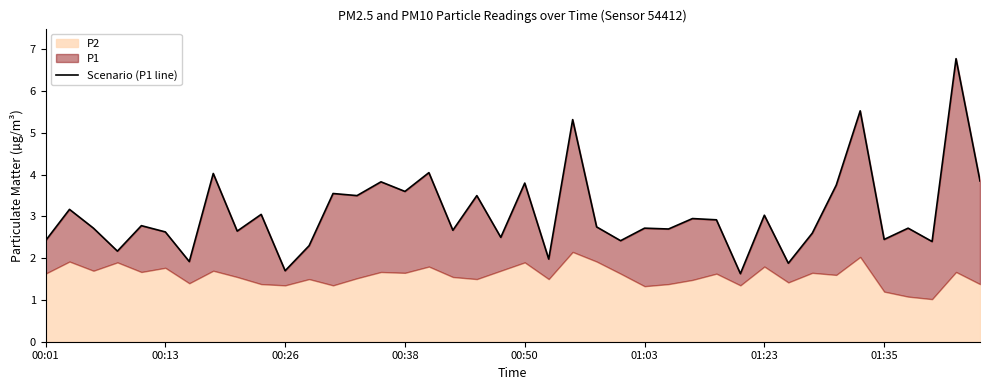

Where does the data first go above 2?

00:01